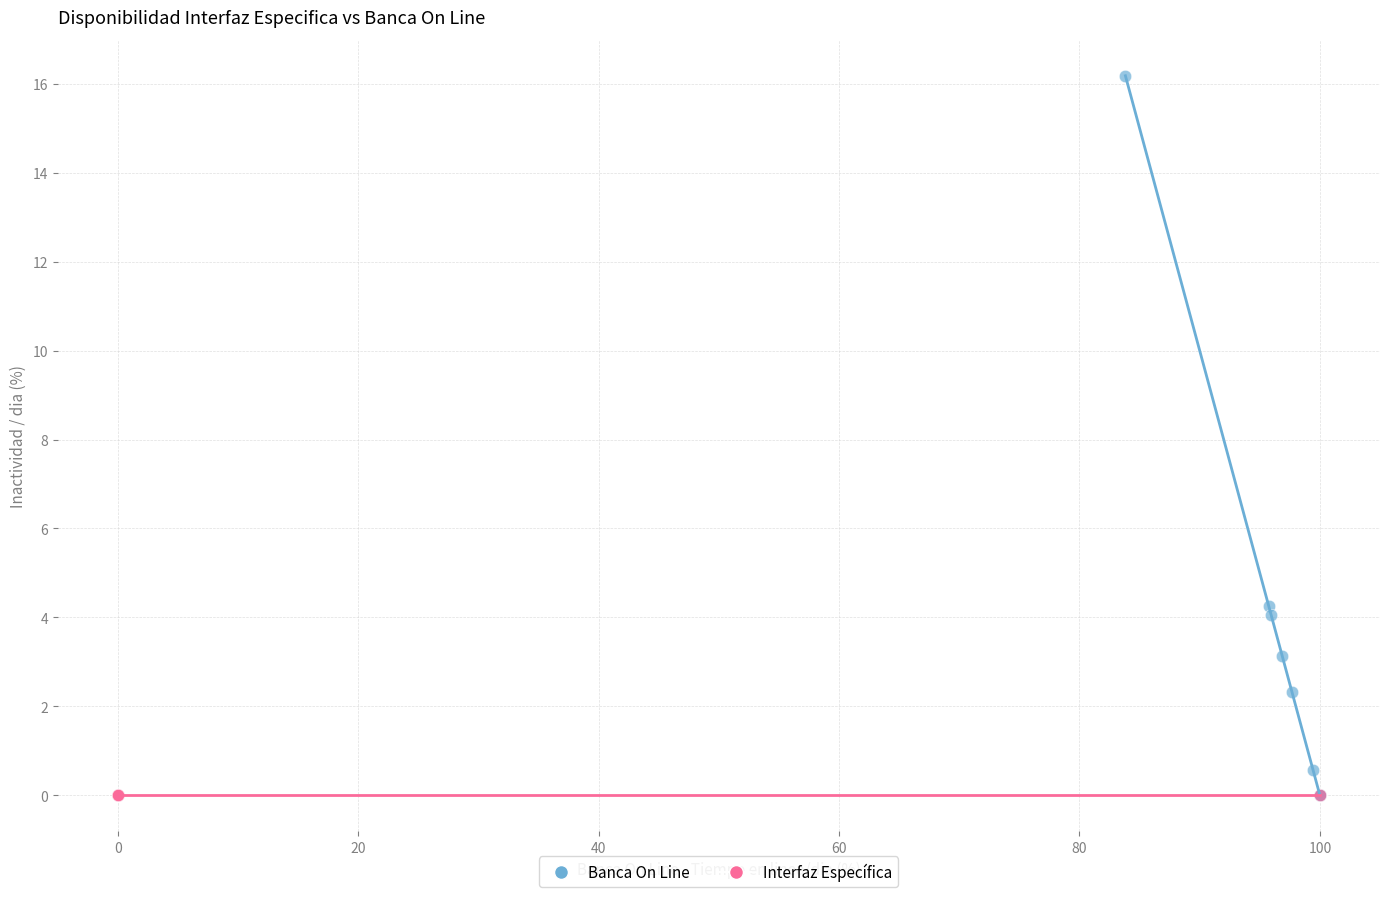

What are all the series names shown in the legend?

Banca On Line, Interfaz Específica